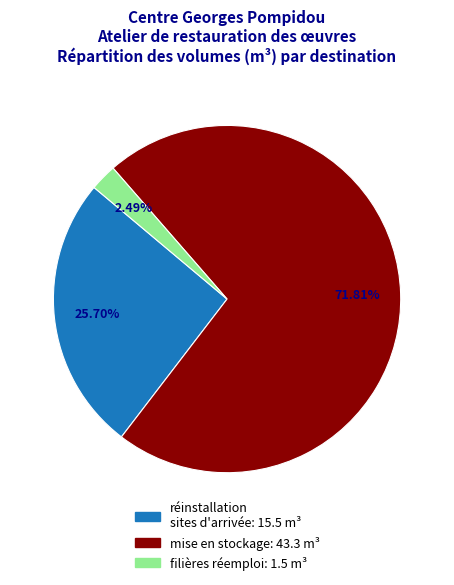

Which slice is the largest?

mise en stockage